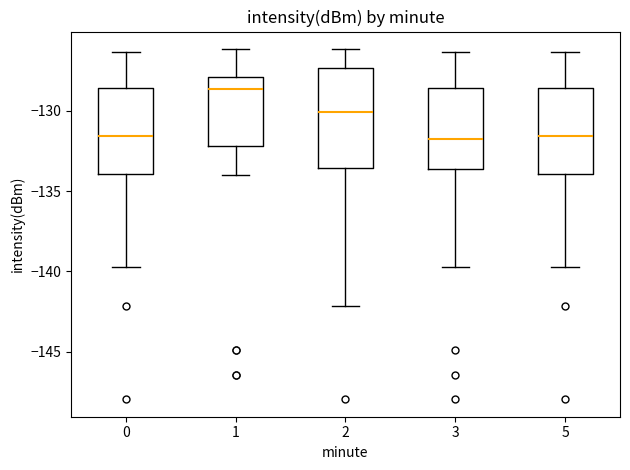

Which box's median line is the highest?

1